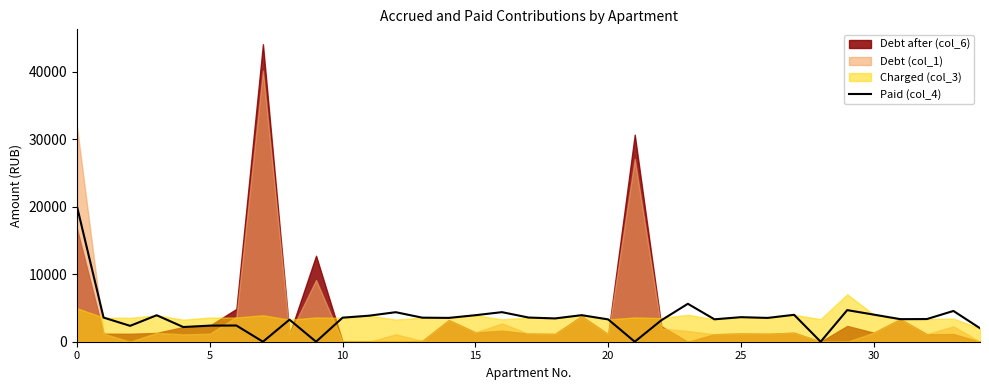

How many positive values are there?

31